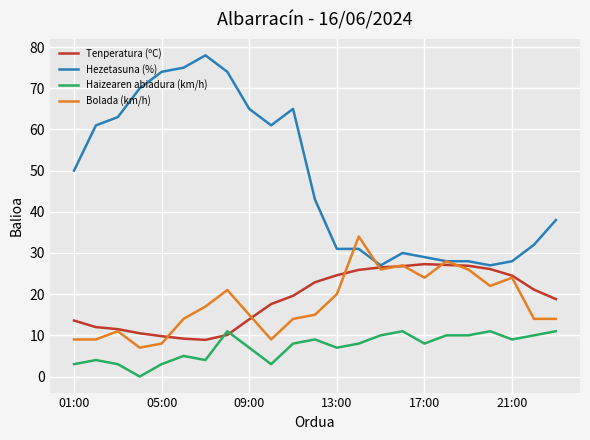

In Tenperatura (ºC), how many points are lower than both neighbors (excluding endpoints)?

1